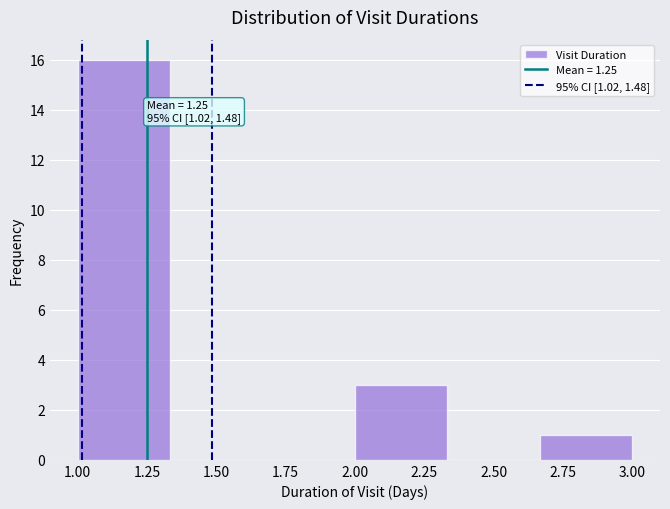

Which range on the x-axis has the tallest bar?

1.00 to 1.35